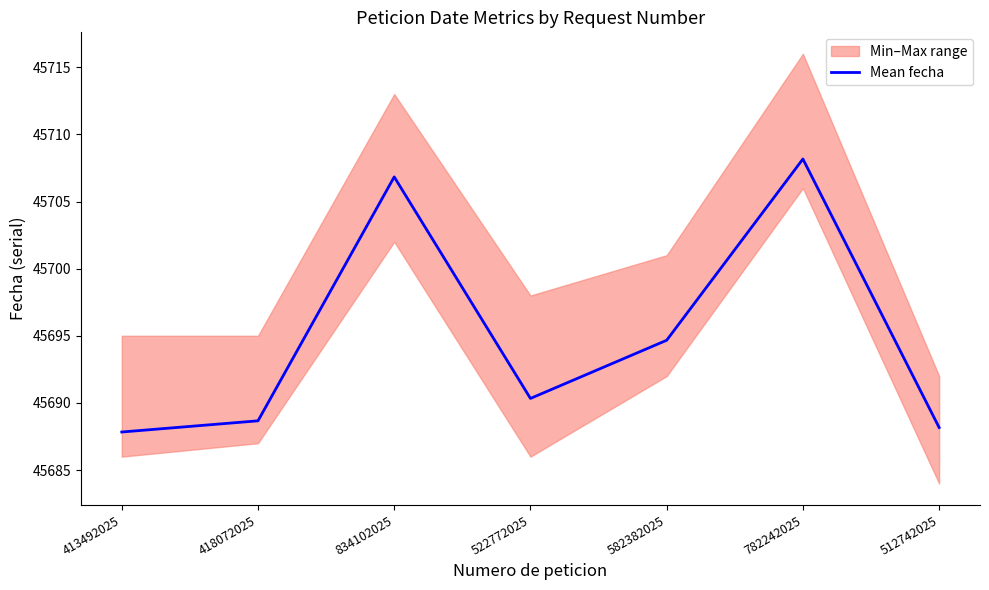

What position from the left is 782242025?

6